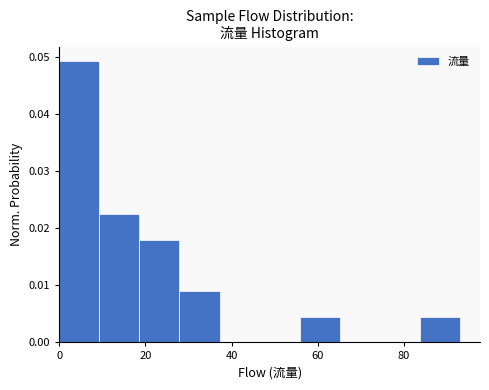

Reading left to right, transcribe this chart: for each bar, give the range it covers on the x-axis and its height. Neither the bar edges nor the heights are printed on the chart, so give them approximately, as read against the axes.

0 to 10: 0.049
10 to 18: 0.022
18 to 28: 0.018
28 to 38: 0.009
38 to 46: 0
46 to 56: 0
56 to 66: 0.004
66 to 74: 0
74 to 84: 0
84 to 94: 0.004